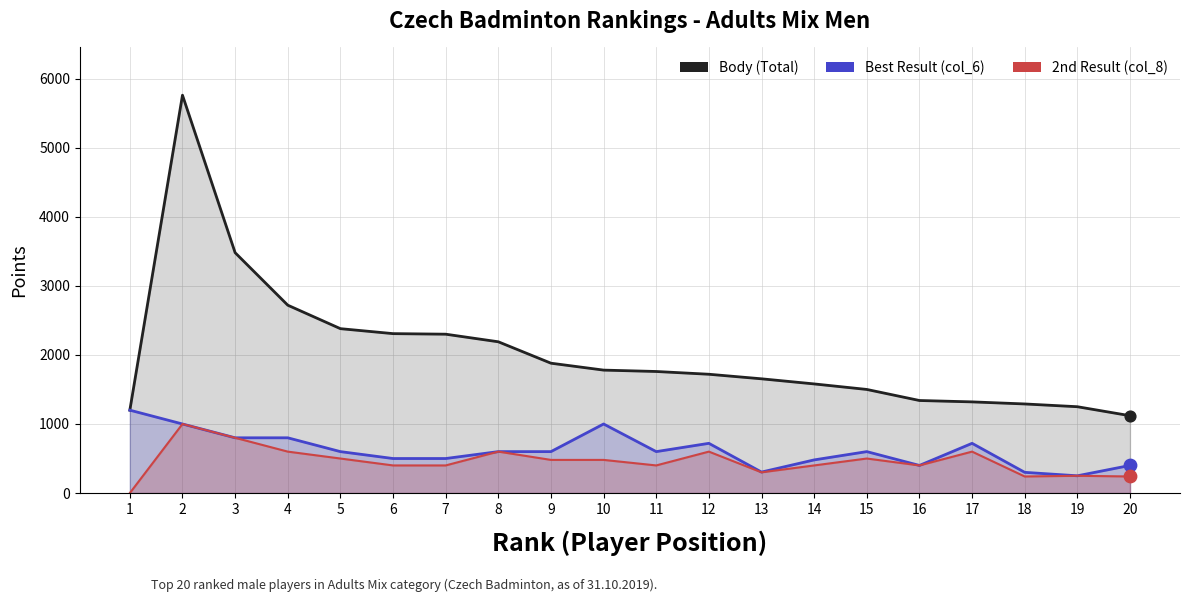

What are all the series names shown in the legend?

Body (Total), Best Result (col_6), 2nd Result (col_8)